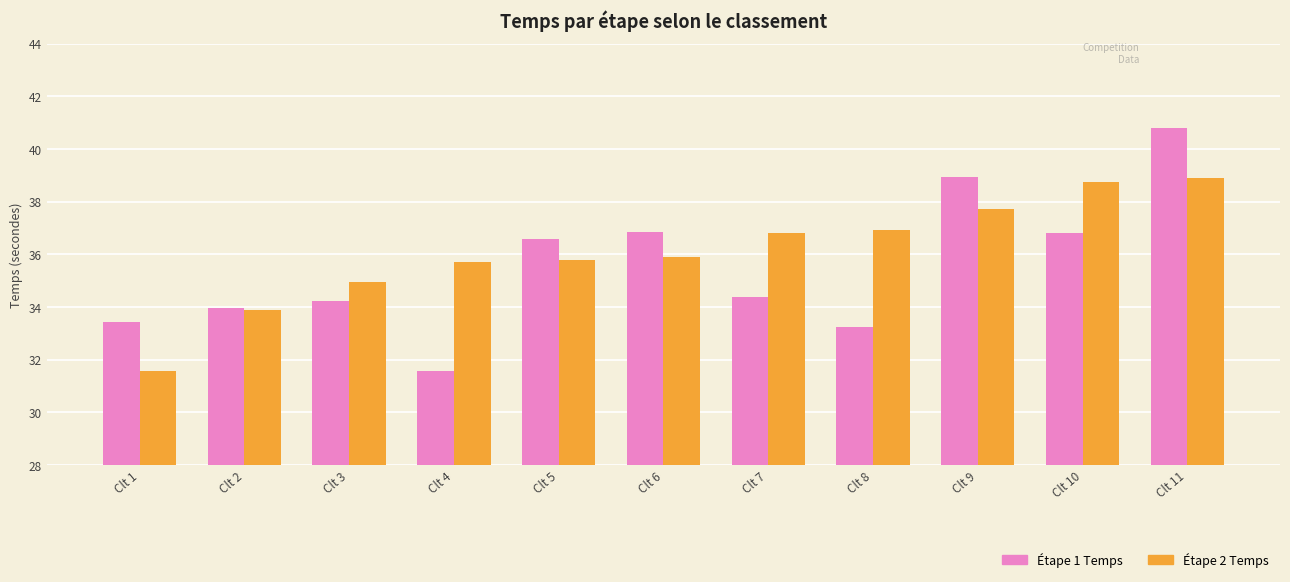

What is the difference between the maximum and minimum values in the Étape 2 Temps series?

7.3